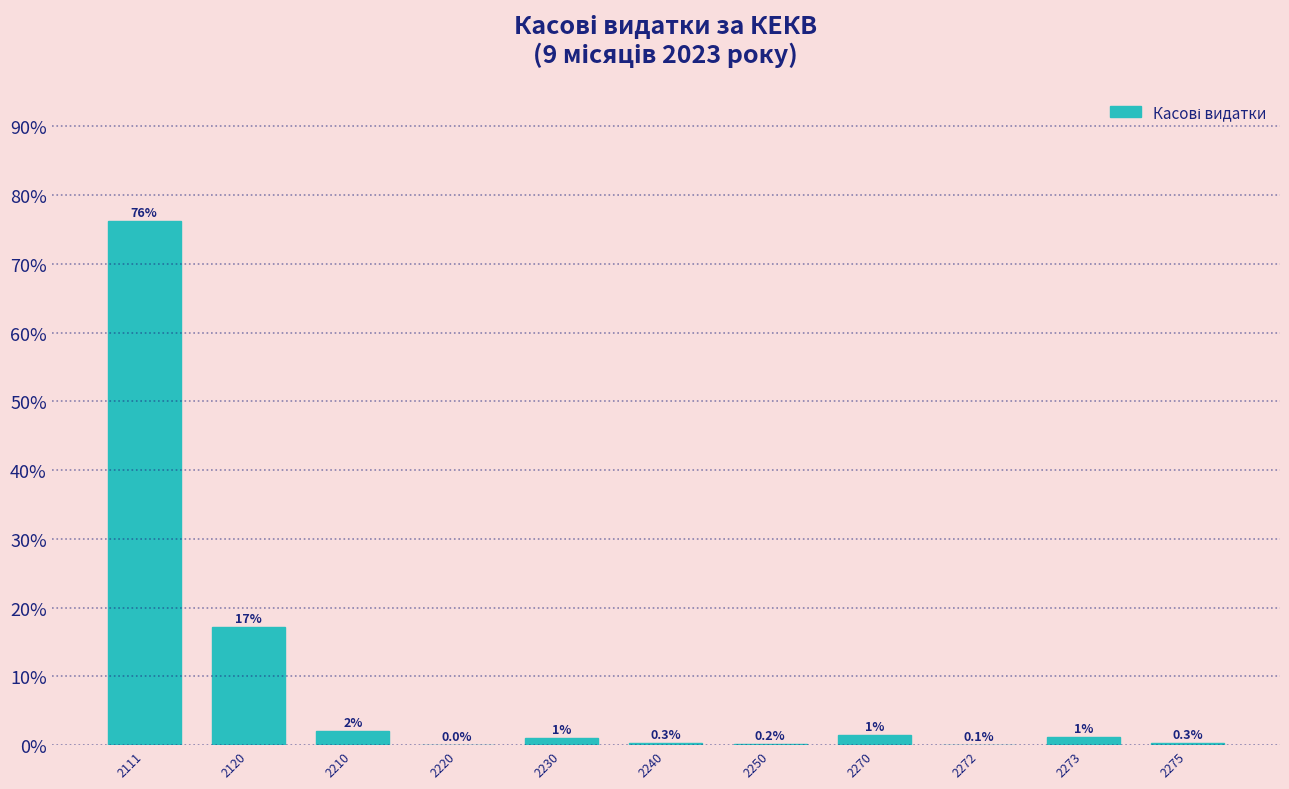

Is it true that the value at 2120 is 26.3?

False